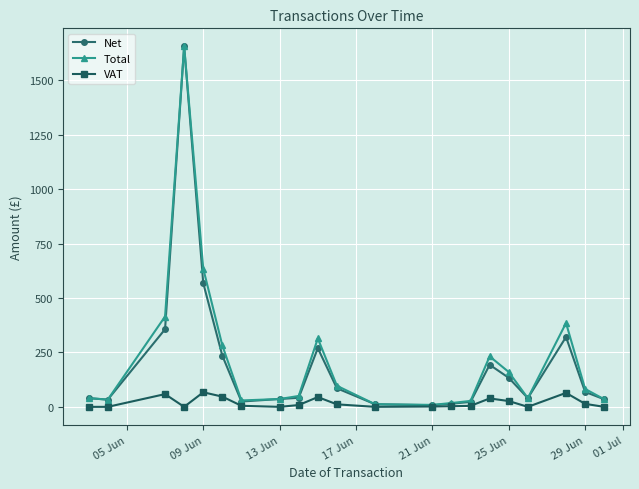

Which series has the largest range (max minus min)?

Net